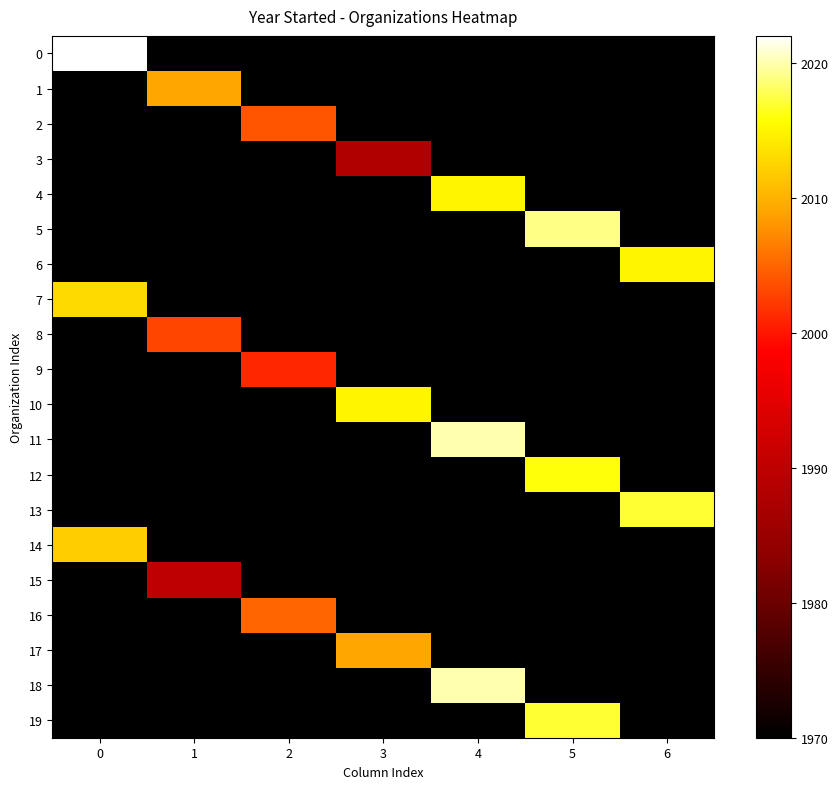

Reading right to left, extract all data points from this chart.

0: 6=1970	5=1970	4=1970	3=1970	2=1970	1=1970	0=2022
1: 6=1970	5=1970	4=1970	3=1970	2=1970	1=2009	0=1970
2: 6=1970	5=1970	4=1970	3=1970	2=2004	1=1970	0=1970
3: 6=1970	5=1970	4=1970	3=1988	2=1970	1=1970	0=1970
4: 6=1970	5=1970	4=2015	3=1970	2=1970	1=1970	0=1970
5: 6=1970	5=2019	4=1970	3=1970	2=1970	1=1970	0=1970
6: 6=2015	5=1970	4=1970	3=1970	2=1970	1=1970	0=1970
7: 6=1970	5=1970	4=1970	3=1970	2=1970	1=1970	0=2013
8: 6=1970	5=1970	4=1970	3=1970	2=1970	1=2003	0=1970
9: 6=1970	5=1970	4=1970	3=1970	2=2001	1=1970	0=1970
10: 6=1970	5=1970	4=1970	3=2015	2=1970	1=1970	0=1970
11: 6=1970	5=1970	4=2020	3=1970	2=1970	1=1970	0=1970
12: 6=1970	5=2016	4=1970	3=1970	2=1970	1=1970	0=1970
13: 6=2017	5=1970	4=1970	3=1970	2=1970	1=1970	0=1970
14: 6=1970	5=1970	4=1970	3=1970	2=1970	1=1970	0=2012
15: 6=1970	5=1970	4=1970	3=1970	2=1970	1=1990	0=1970
16: 6=1970	5=1970	4=1970	3=1970	2=2005	1=1970	0=1970
17: 6=1970	5=1970	4=1970	3=2009	2=1970	1=1970	0=1970
18: 6=1970	5=1970	4=2020	3=1970	2=1970	1=1970	0=1970
19: 6=1970	5=2017	4=1970	3=1970	2=1970	1=1970	0=1970